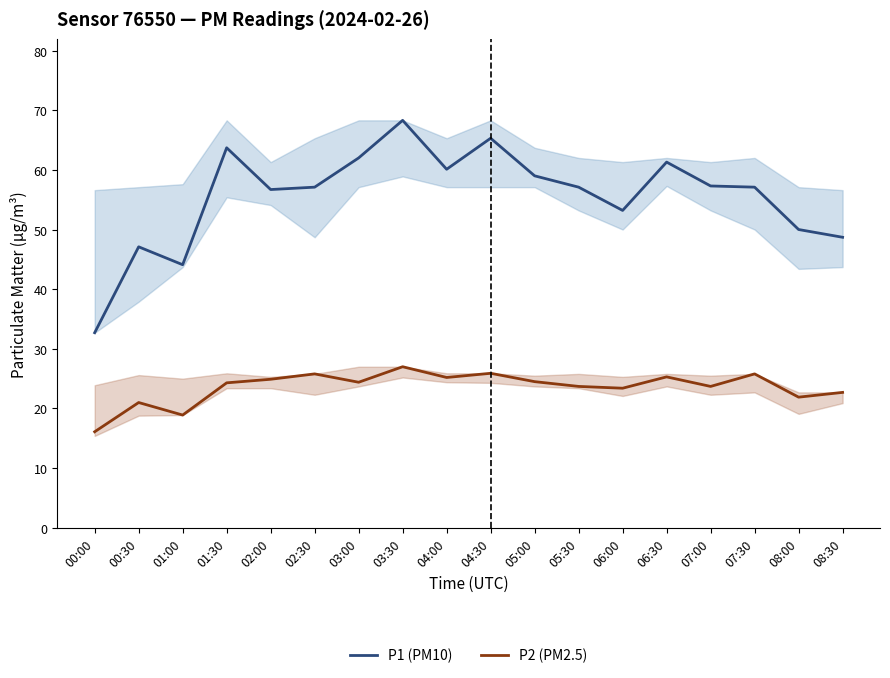

What are all the series names shown in the legend?

P1 (PM10), P2 (PM2.5)